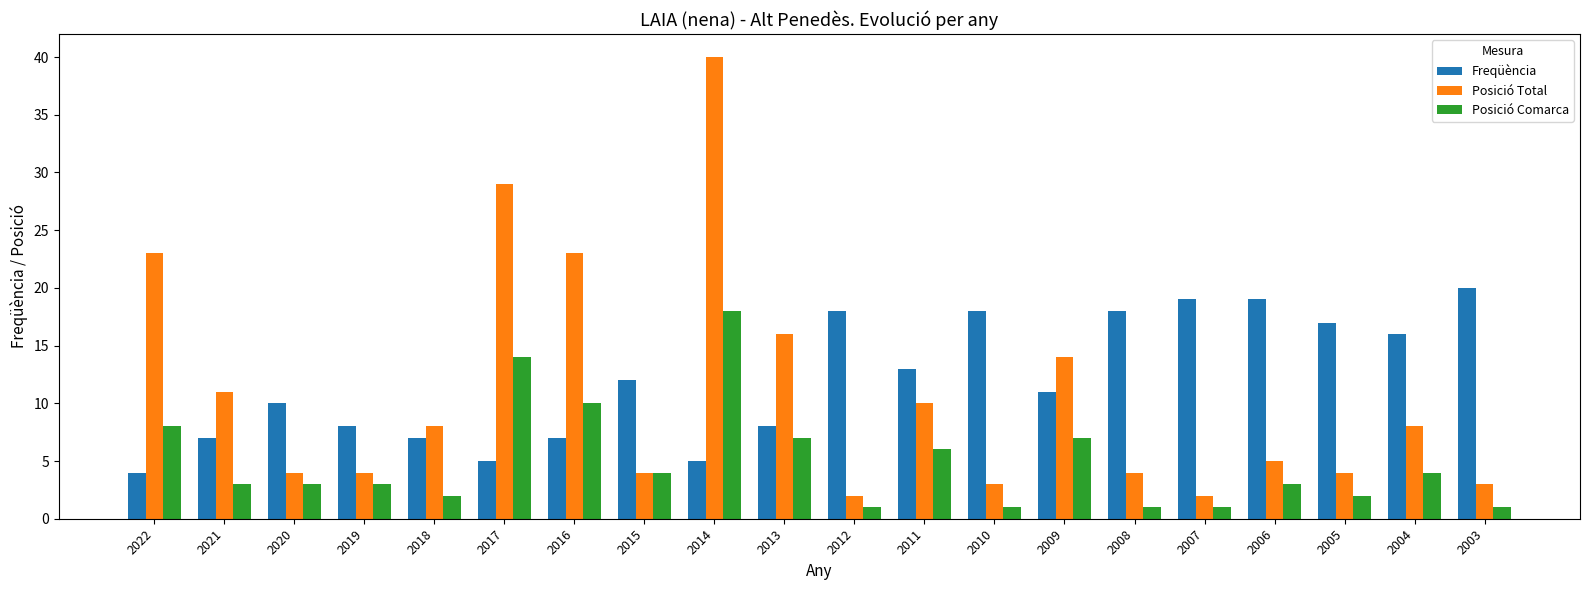

What is the minimum value shown in the chart?

1